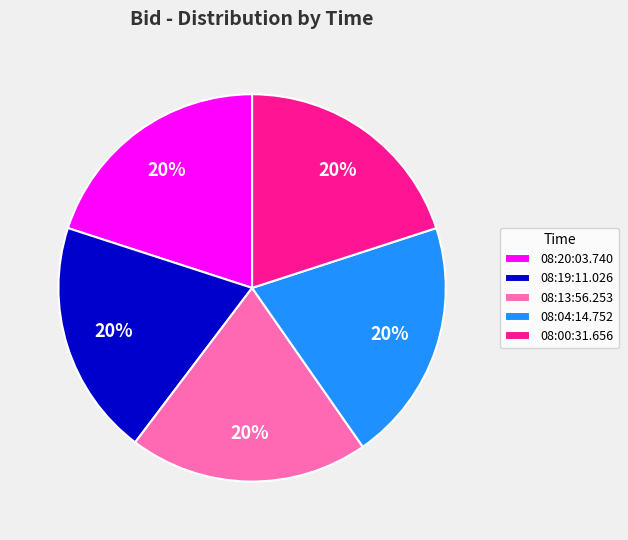

To the nearest percent, what portion does 08:19:11.026 represent?

20%